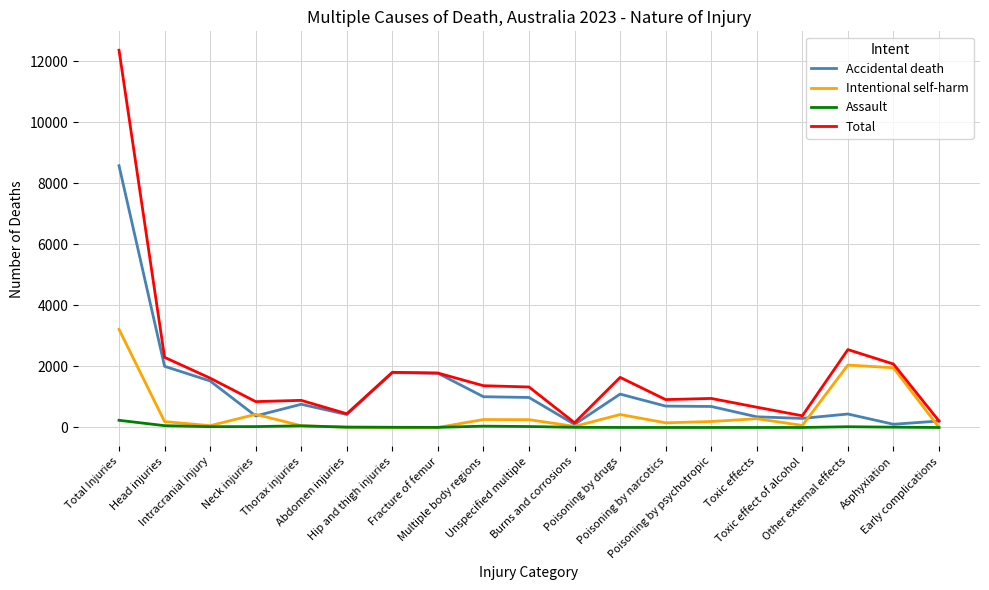

Which series has the largest total across all categories?

Total